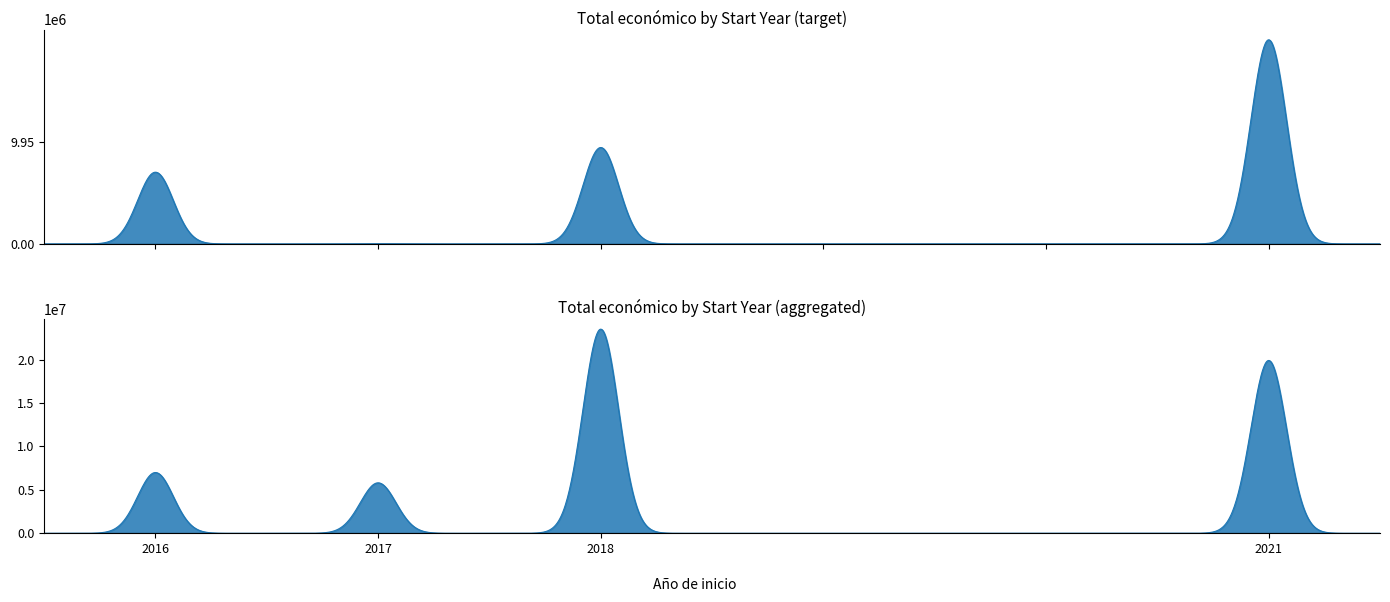

Approximately how many times larger is the value at 2018 compared to 2018?

0.3